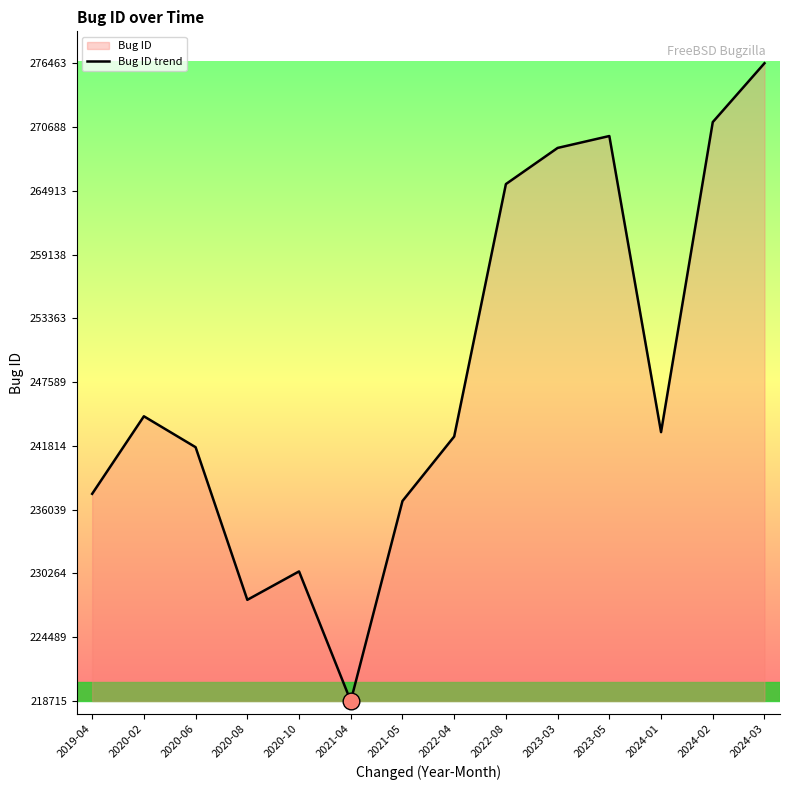

How many points are lower than both their immediate neighbors (excluding endpoints)?

3